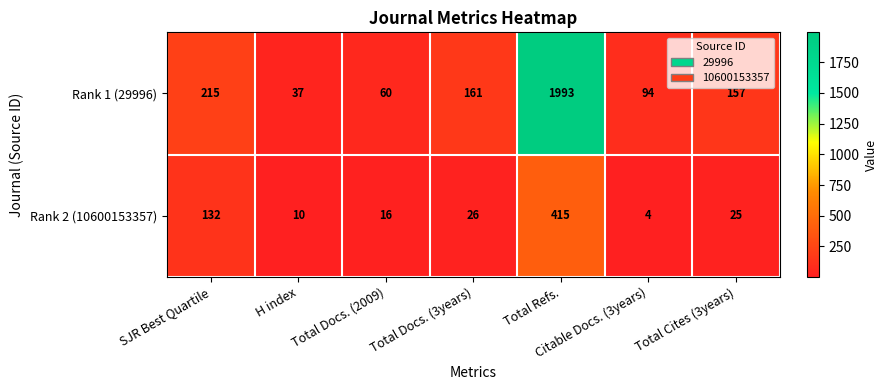

What is the sum of all Rank 2 (10600153357) values?

628